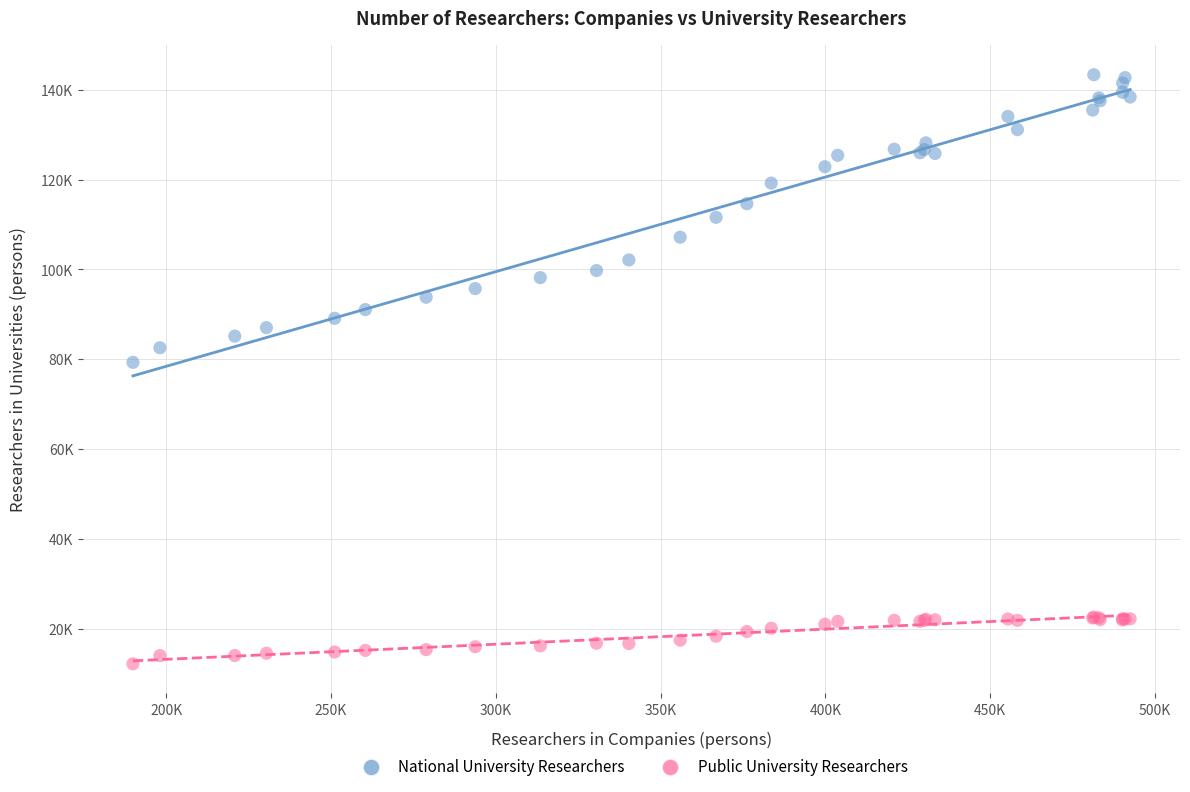

Which series reaches the maximum Y coordinate?

National University Researchers